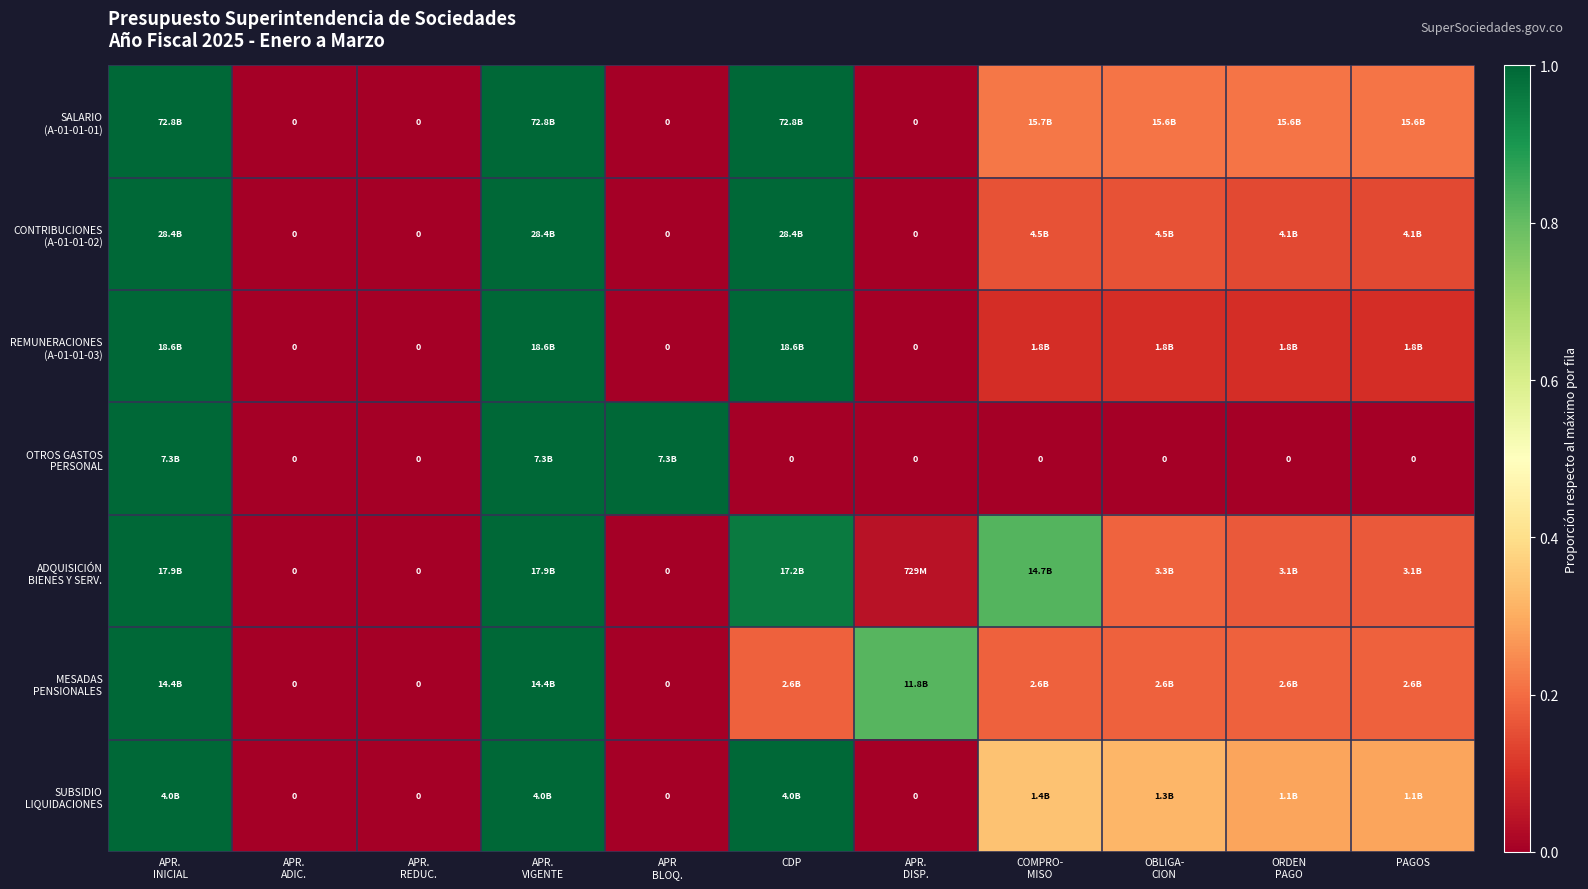

Which category has the highest value across all series?

APR.
INICIAL